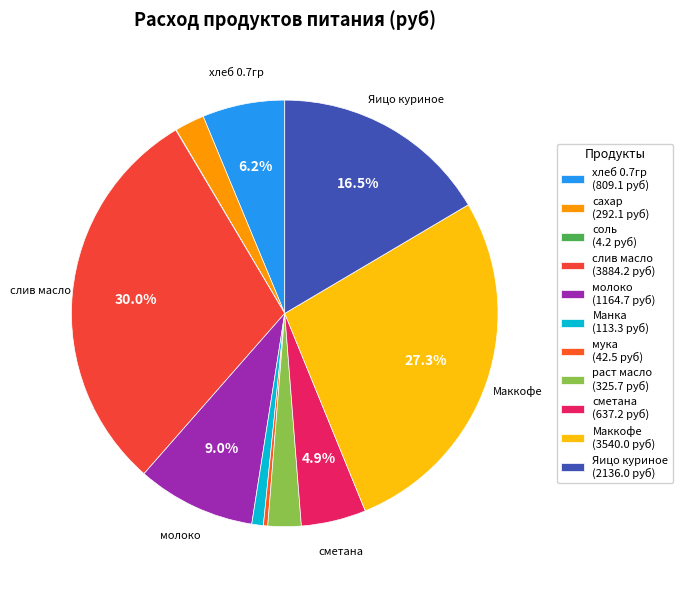

Does any single category account for the majority?

No